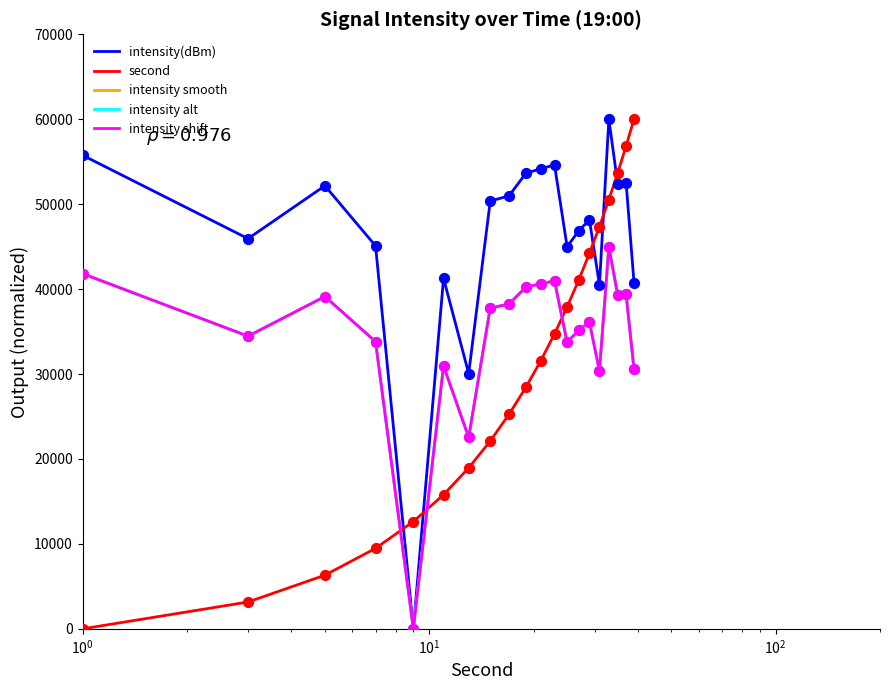

Which series has the largest total across all categories?

intensity(dBm)